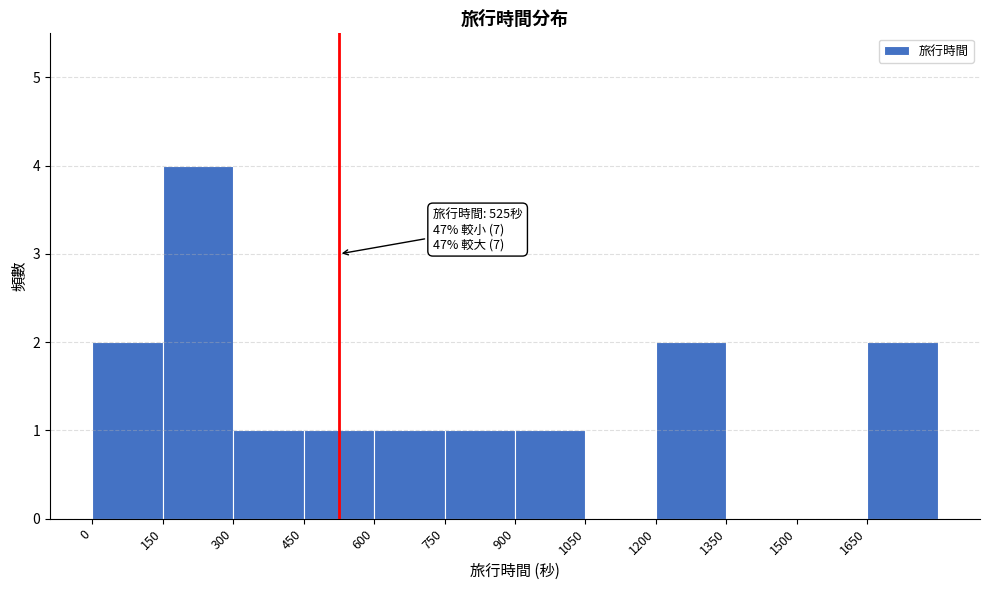

Over which range of the x-axis is the bar tallest?

150 to 300